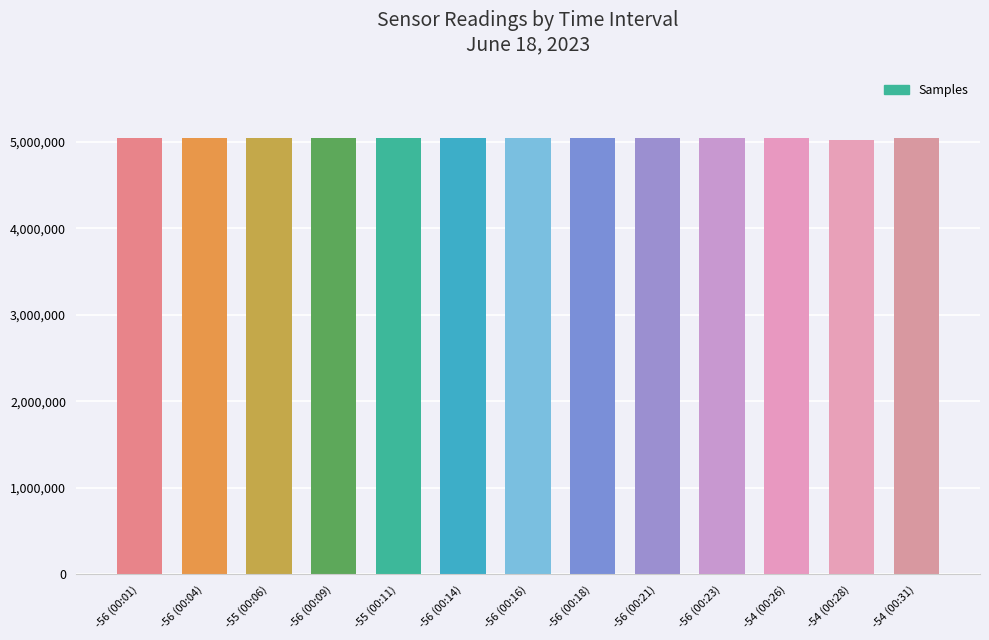

What is the sum of all values?

65544970